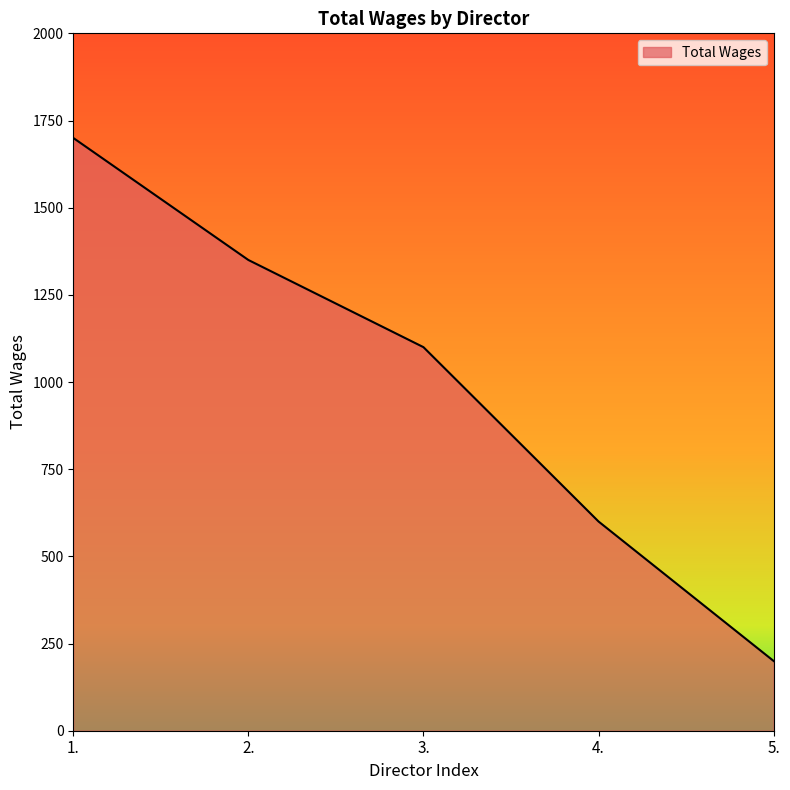

Reading left to right, what are all the values shown in this chart?

1700	1350	1100	600	200